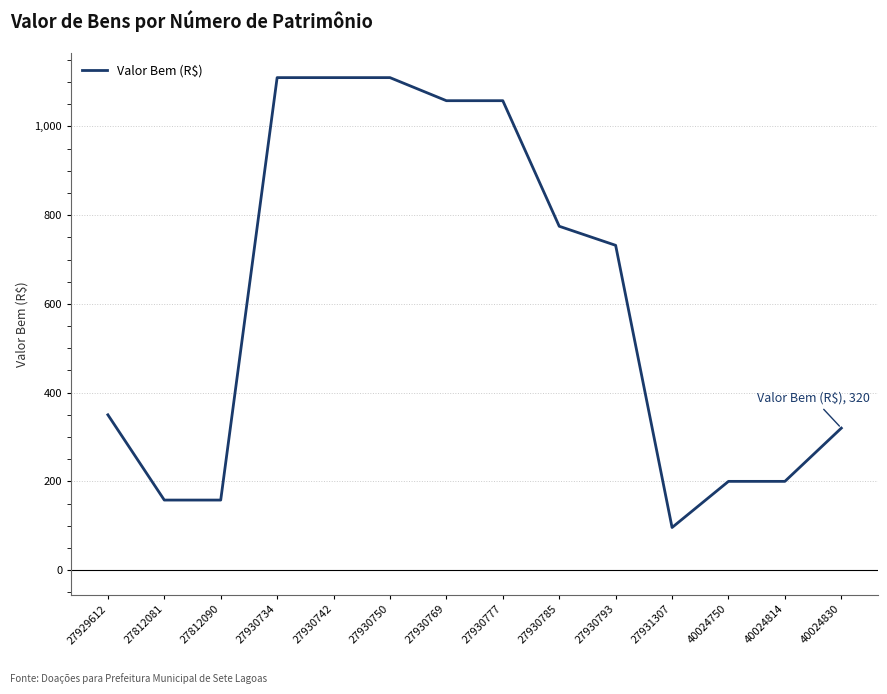

Between 27930742 and 27812090, which is larger?

27930742